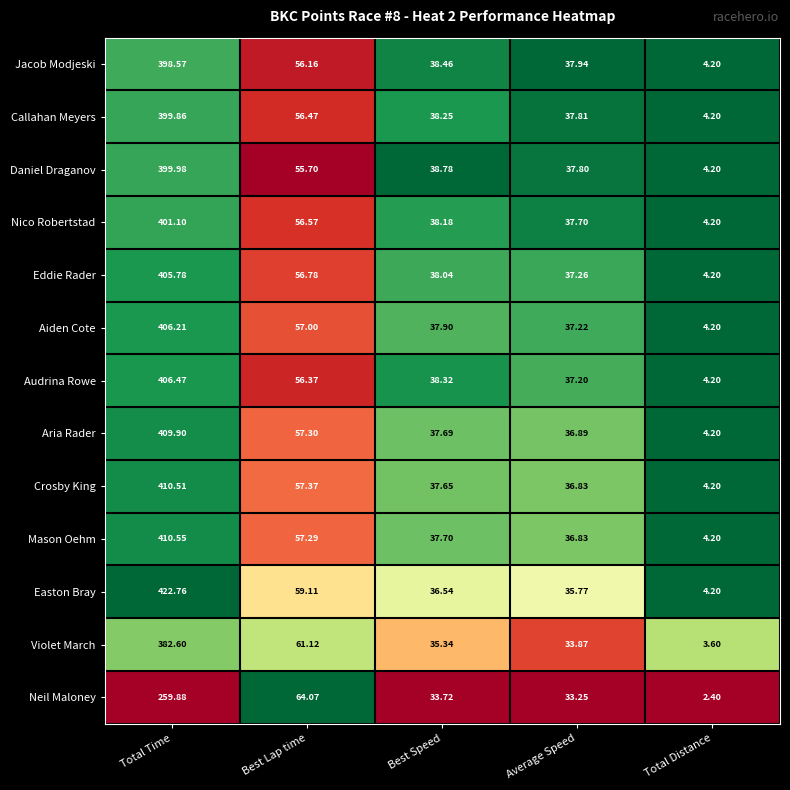

What is the total value across all series at Total Distance?

52.2